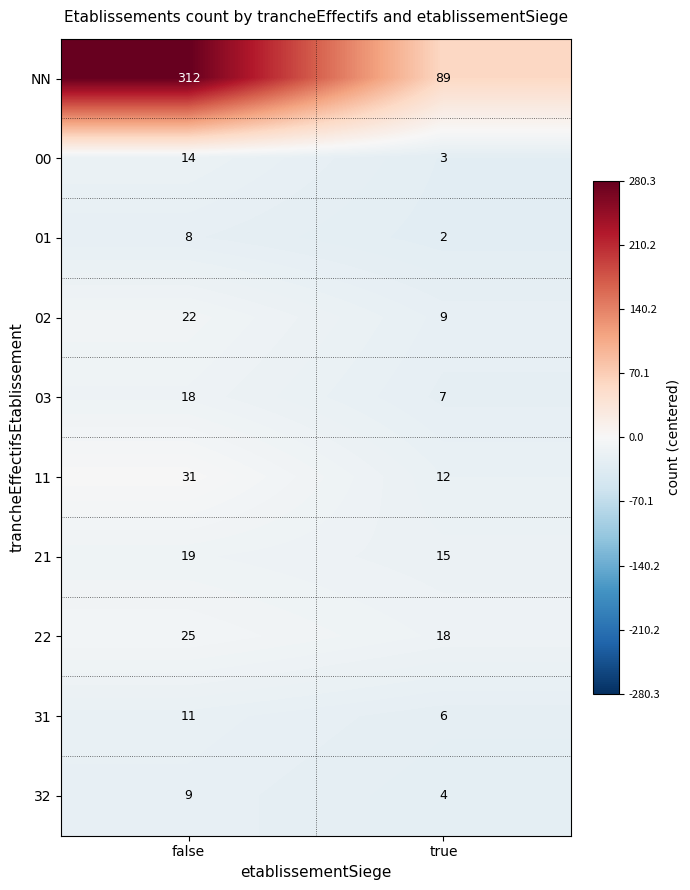

What is the difference between the 11 values at true and false?

19